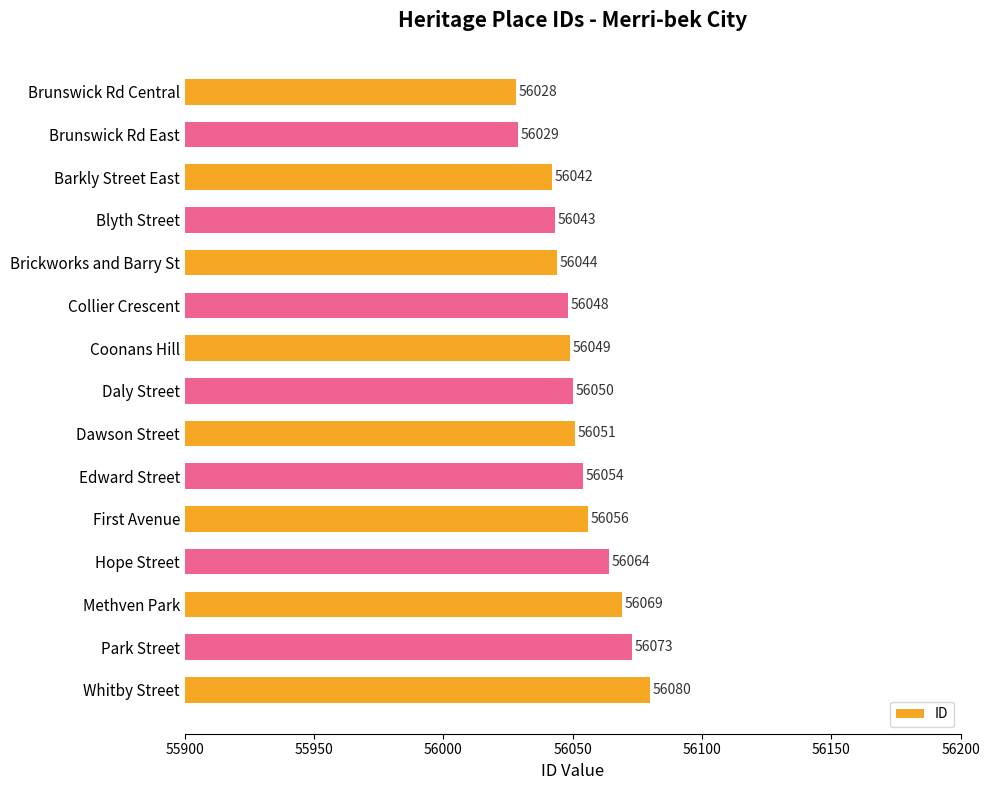

Reading top to bottom, extract all data points from this chart.

Brunswick Rd Central=56028	Brunswick Rd East=56029	Barkly Street East=56042	Blyth Street=56043	Brickworks and Barry St=56044	Collier Crescent=56048	Coonans Hill=56049	Daly Street=56050	Dawson Street=56051	Edward Street=56054	First Avenue=56056	Hope Street=56064	Methven Park=56069	Park Street=56073	Whitby Street=56080